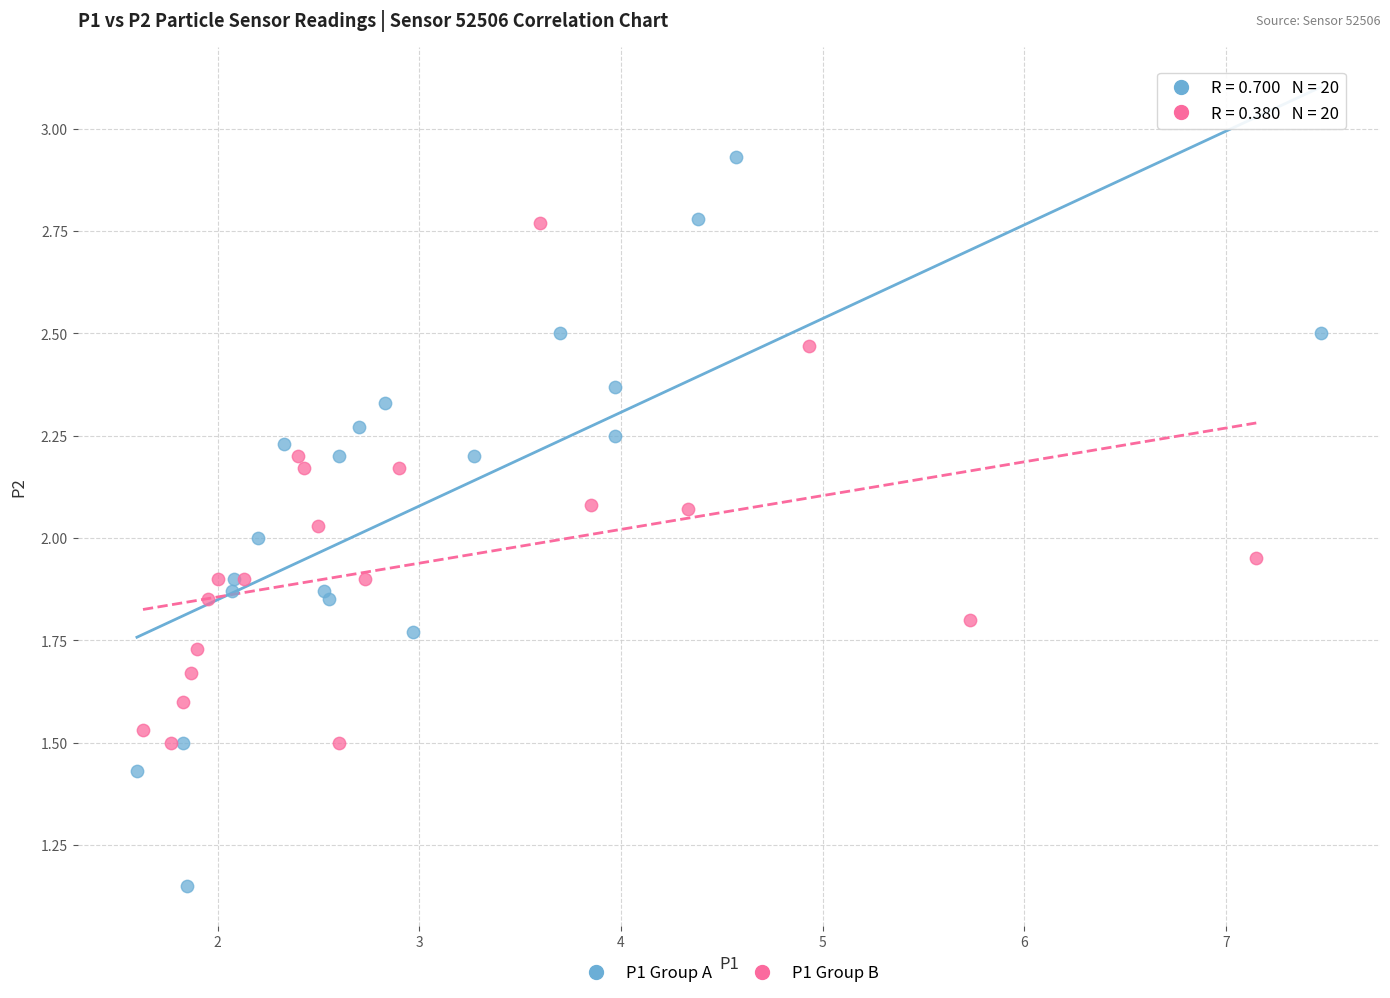

Which series reaches the minimum Y coordinate?

P1 Group A